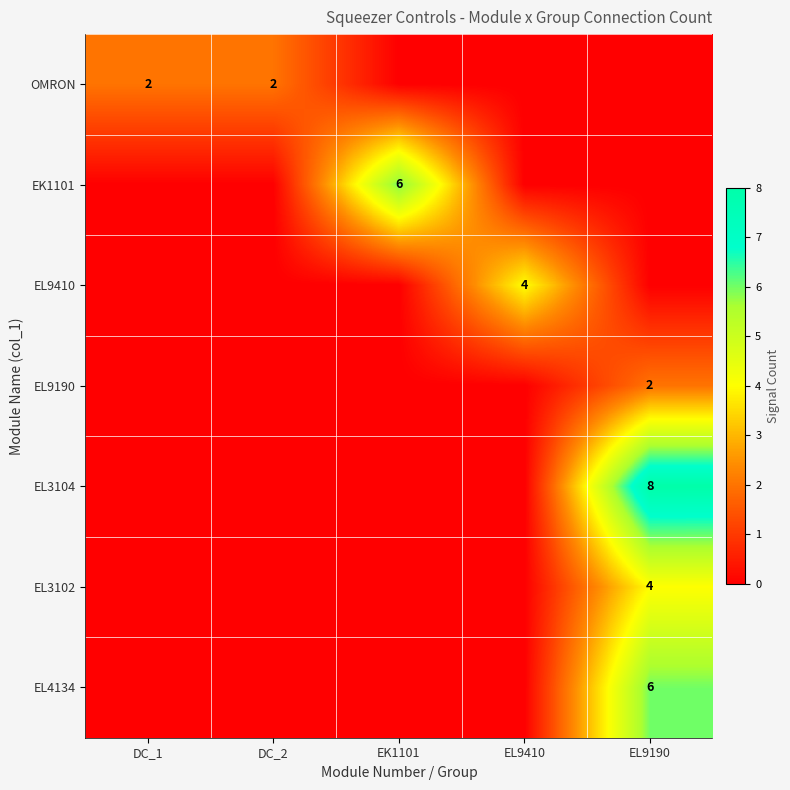

True or false: EK1101 has a value of 9 at EK1101.

False